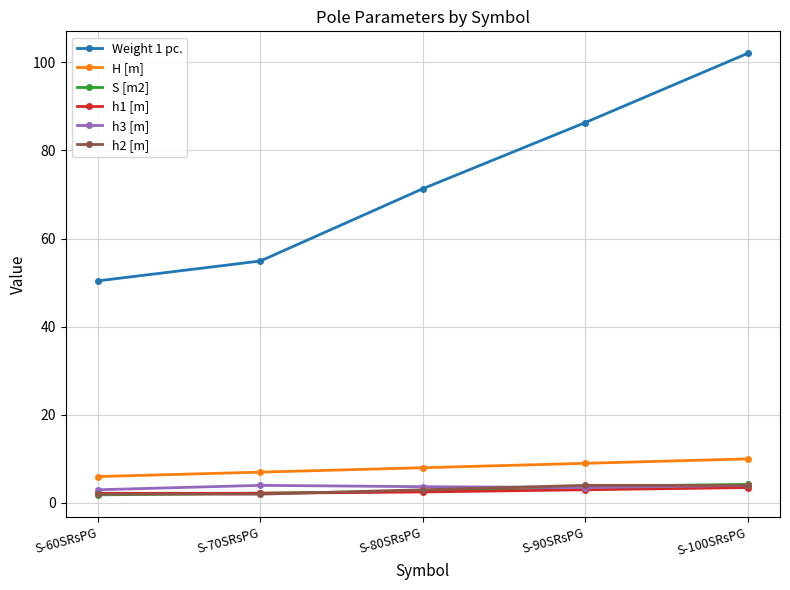

True or false: H [m] and h3 [m] intersect in this chart.

False